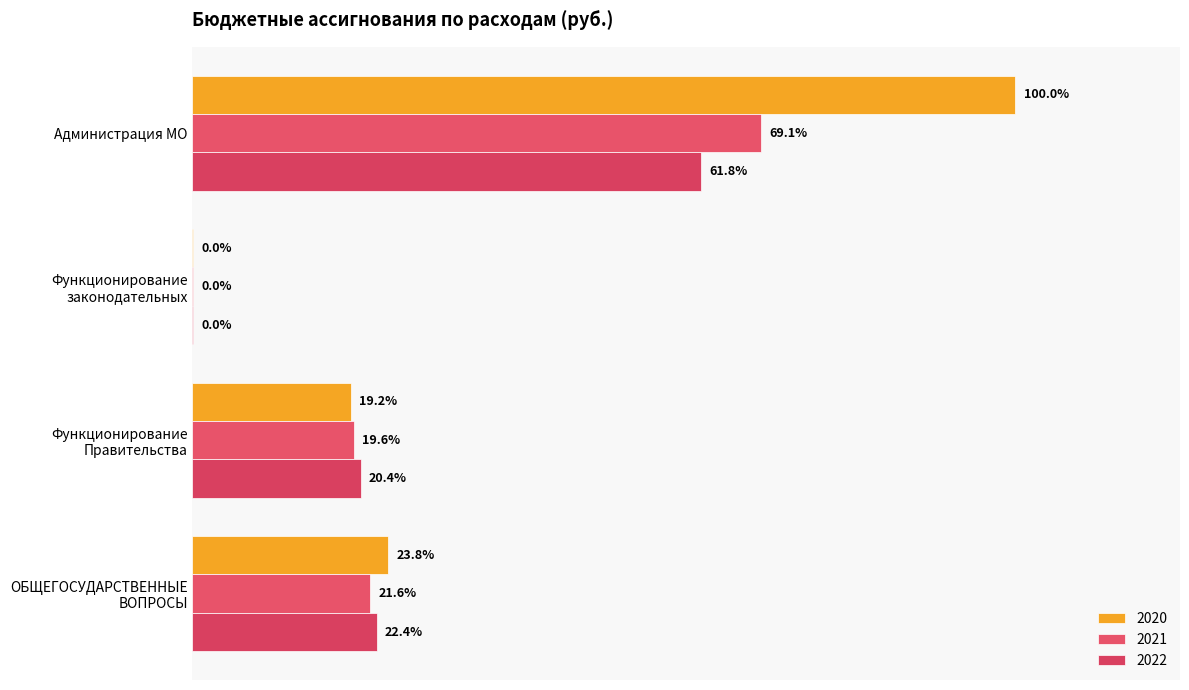

What is the sum of the 2021 values at Функционирование законодательных and Администрация МО?

14878320.0